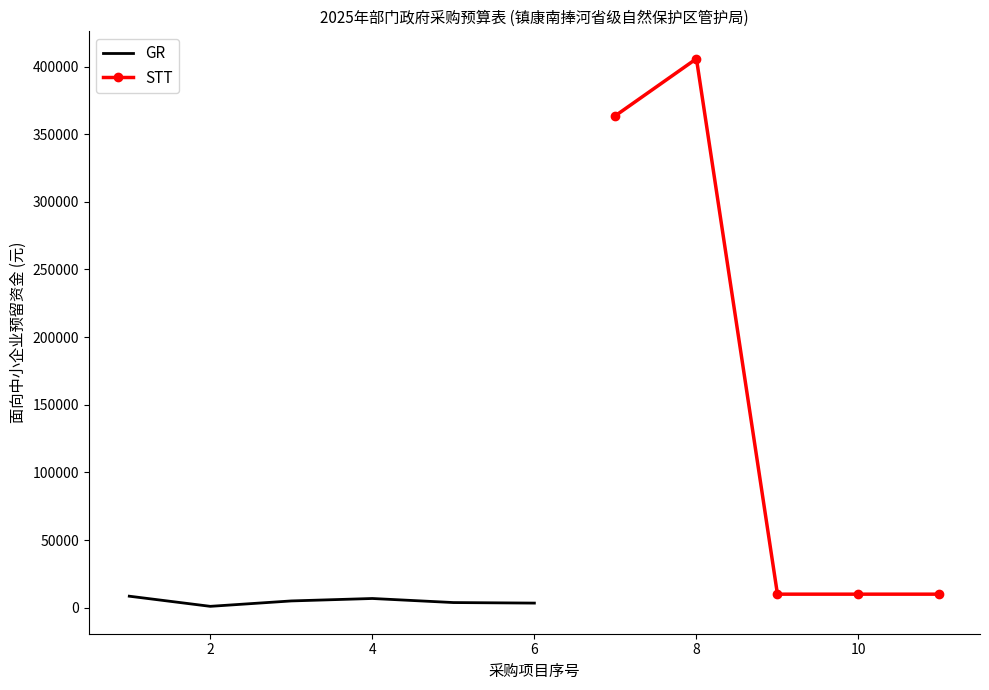

What is the difference between the GR values at 1 and 3?

3500.0